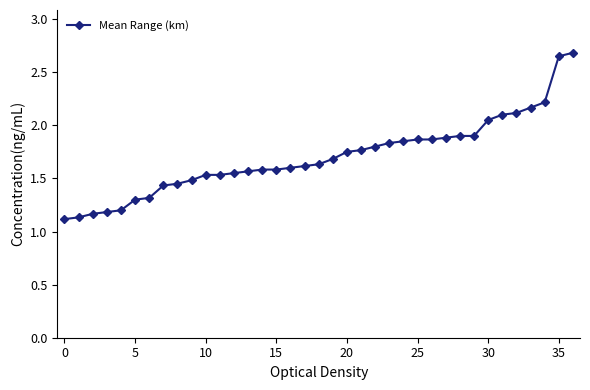

What is the maximum value shown in the chart?

2.7